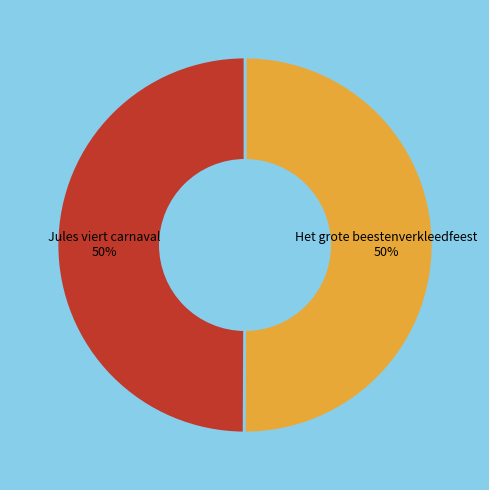

How many segments does this pie chart have?

2